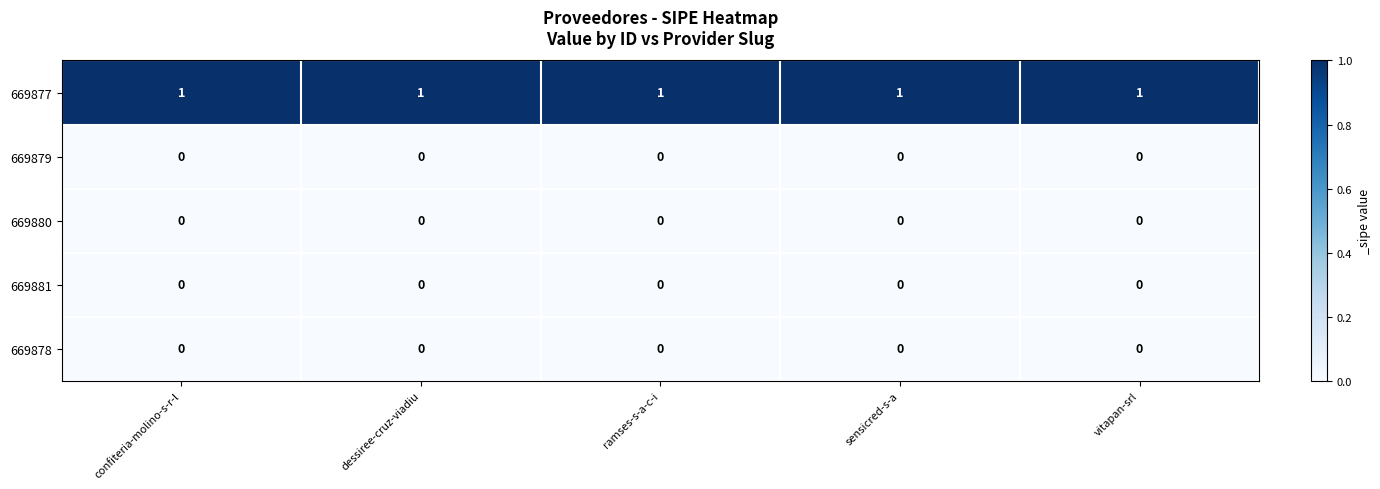

Is it true that 669877 equals 2 at vitapan-srl?

False